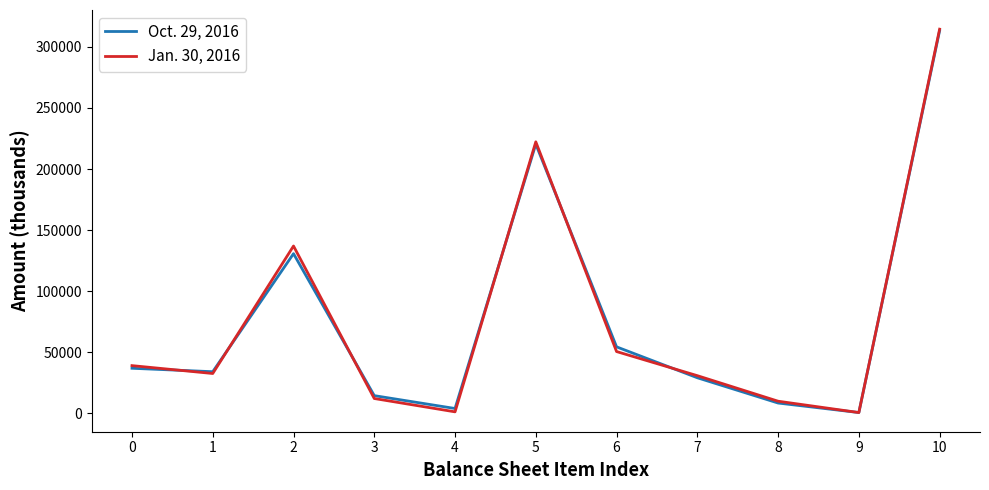

What is the maximum value for Oct. 29, 2016?

313282